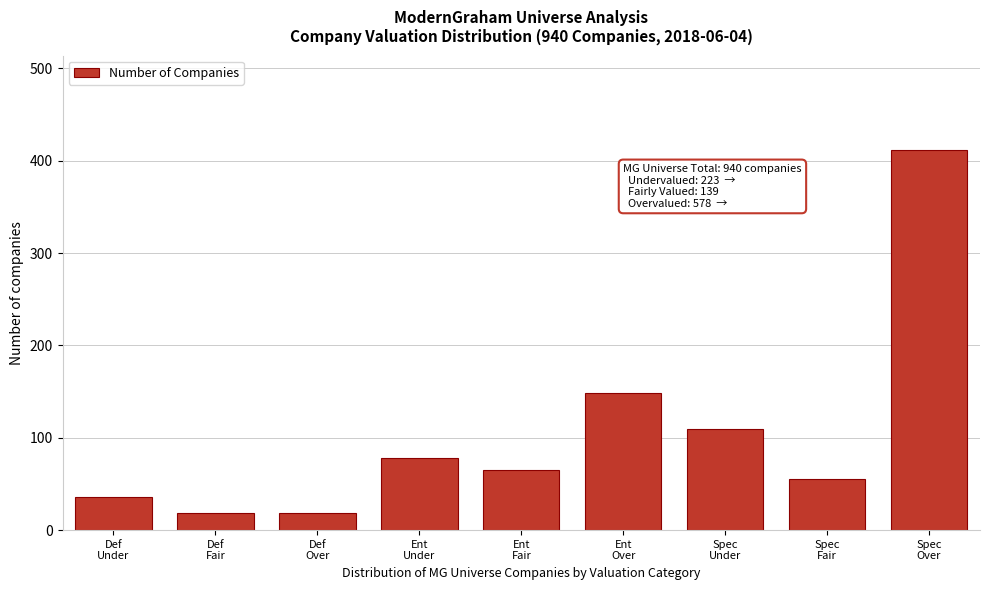

Reading right to left, what are all the values shown in this chart?

411	55	109	148	65	78	19	19	36